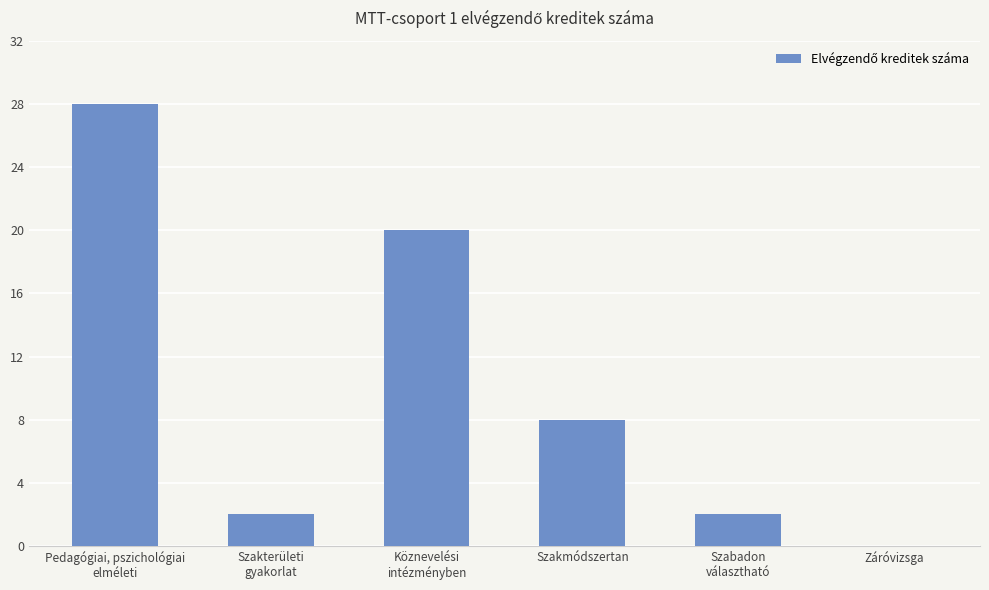

Count the number of data series in this chart.

1